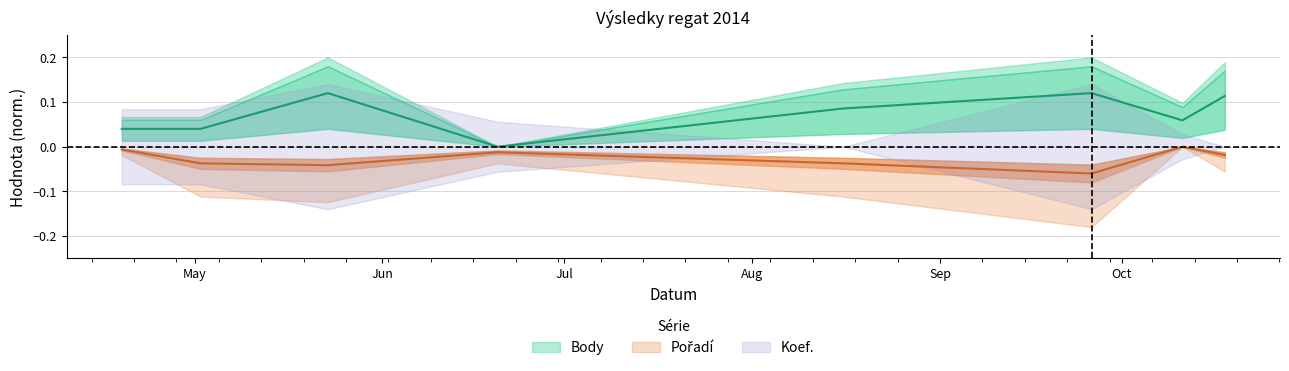

Reading left to right, list all the values displayed in this chart.

Body: 2014-04-19=0.0	2014-05-02=0.0	2014-05-23=0.1	2014-06-20=0.0	2014-08-16=0.1	2014-09-26=0.1	2014-10-11=0.1	2014-10-18=0.1
Pořadí: 2014-04-19=-0.0	2014-05-02=-0.0	2014-05-23=-0.0	2014-06-20=-0.0	2014-08-16=-0.0	2014-09-26=-0.1	2014-10-11=-0.0	2014-10-18=-0.0